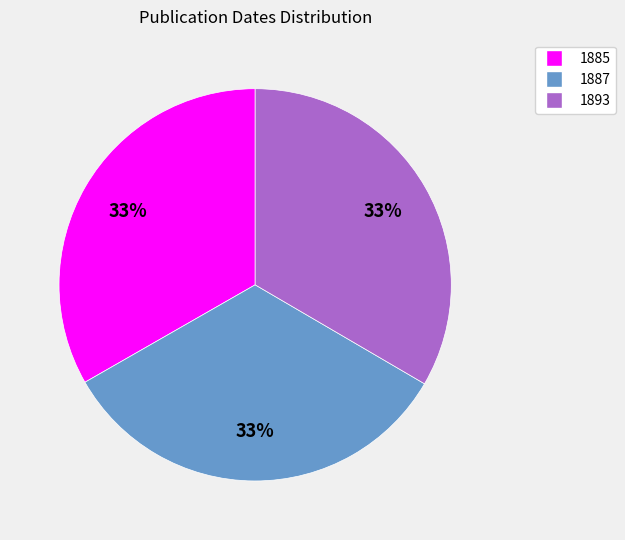

What percentage is the 1885 slice, to the nearest percent?

33%